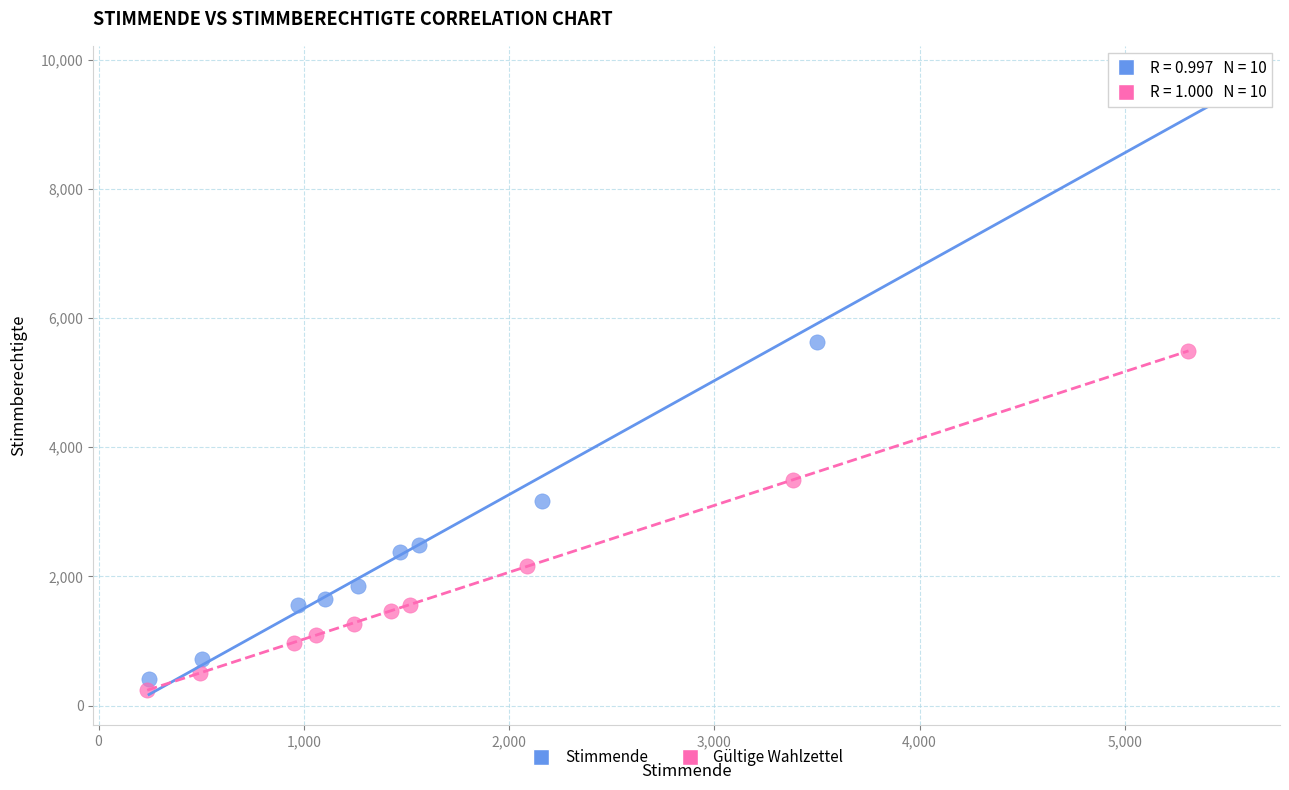

Which series reaches the maximum Y coordinate?

Stimmende